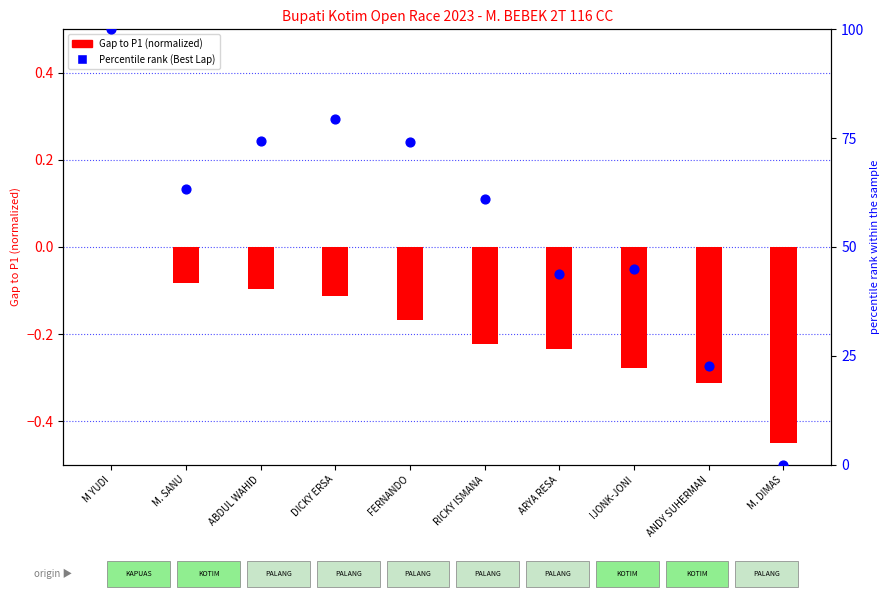

What is the total value across all series at FERNANDO?

74.0